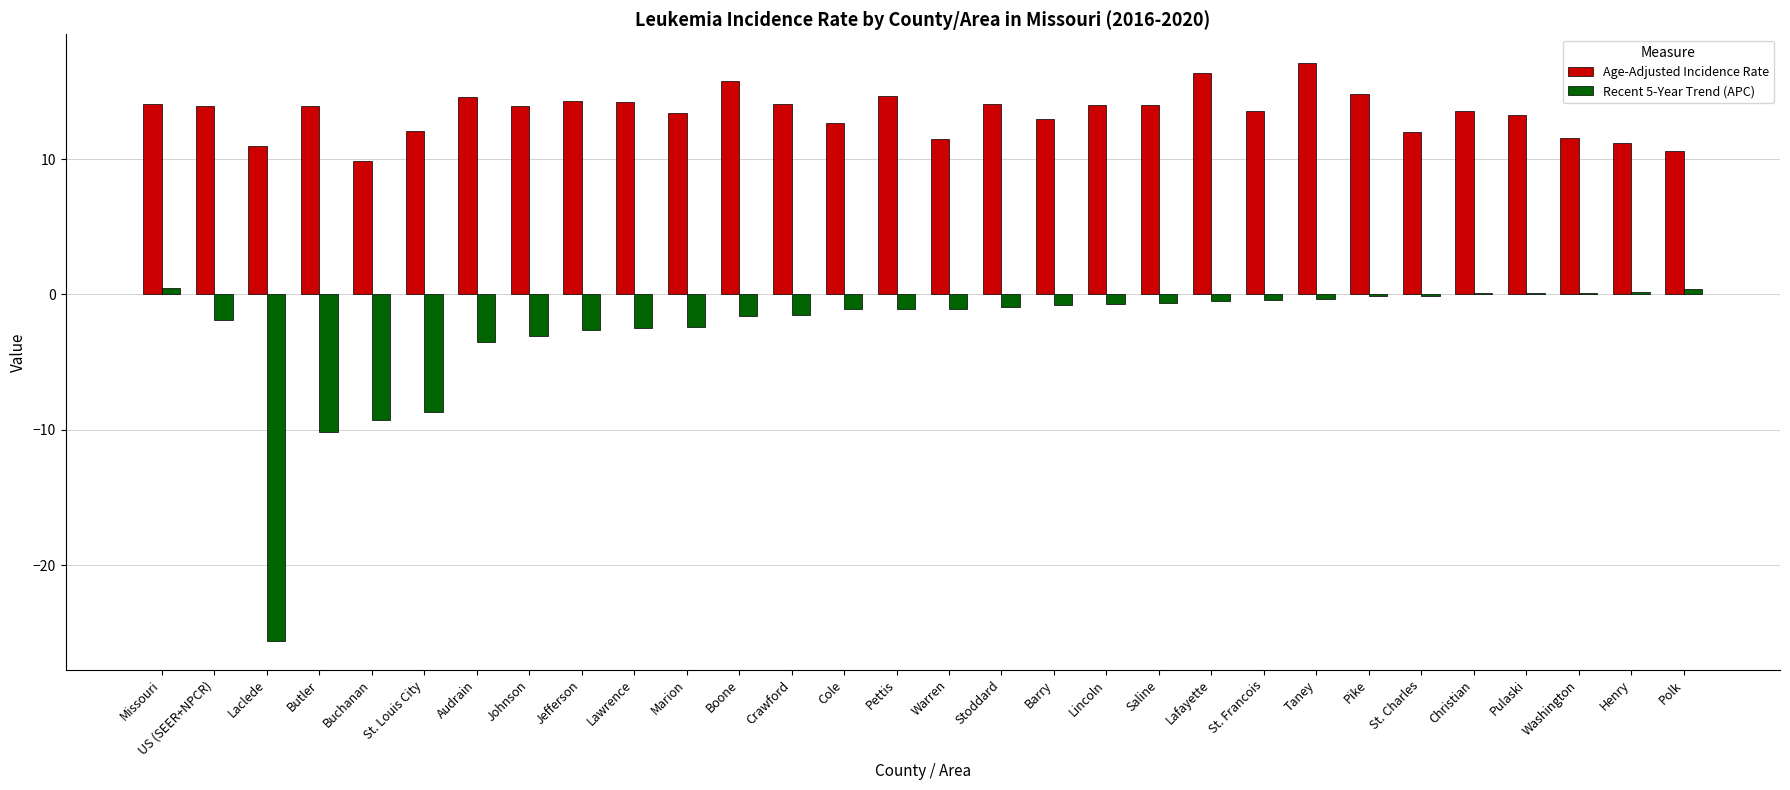

What is the maximum value for Recent 5-Year Trend (APC)?

0.5